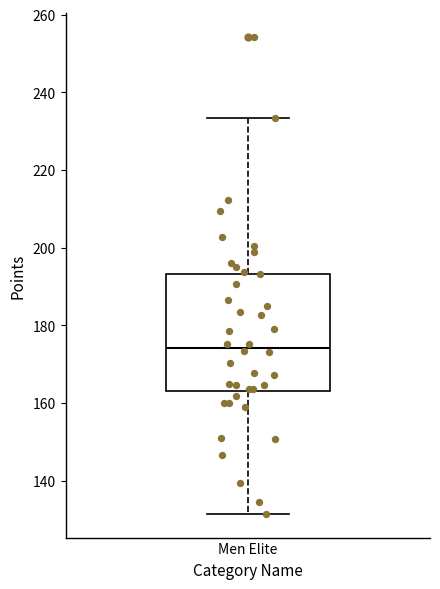

Where does the lower whisker of the box for Men Elite end on the y-axis? The values are not printed on the chart, so give them approximately, as read against the axis.

132